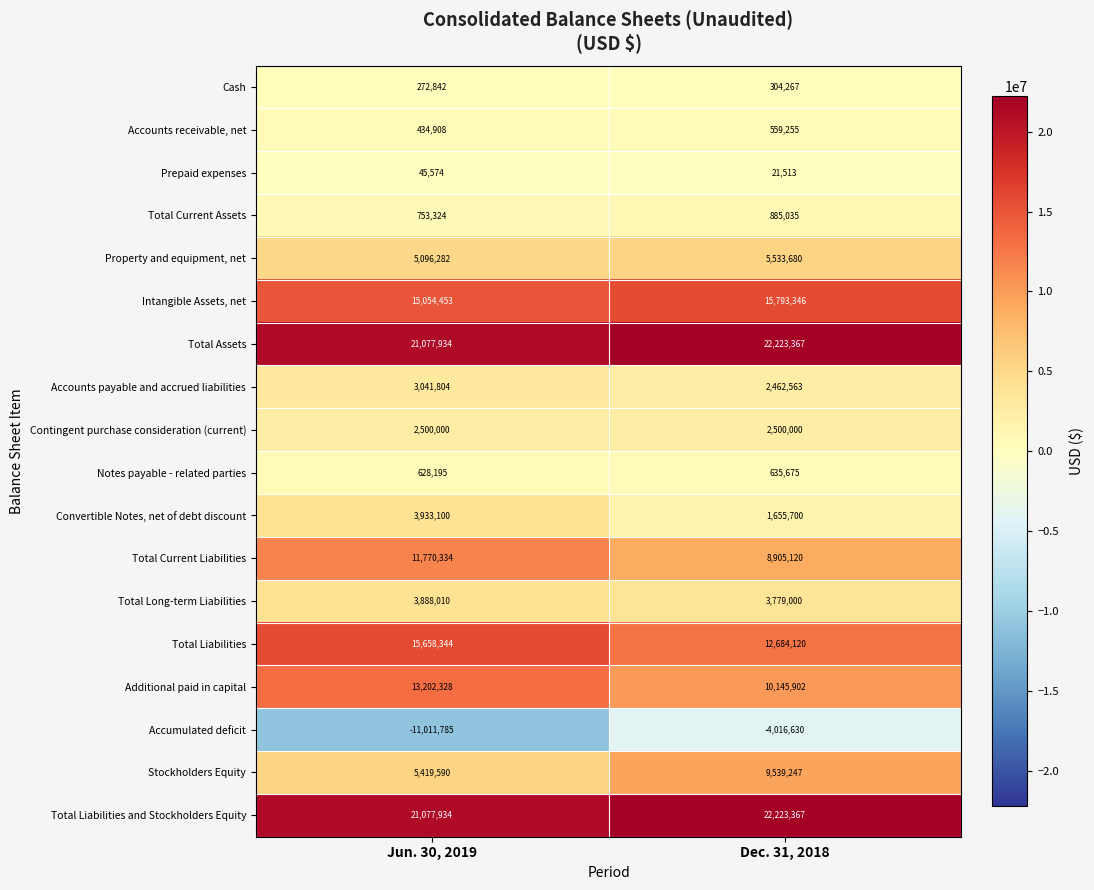

How many data points does each series have?

2